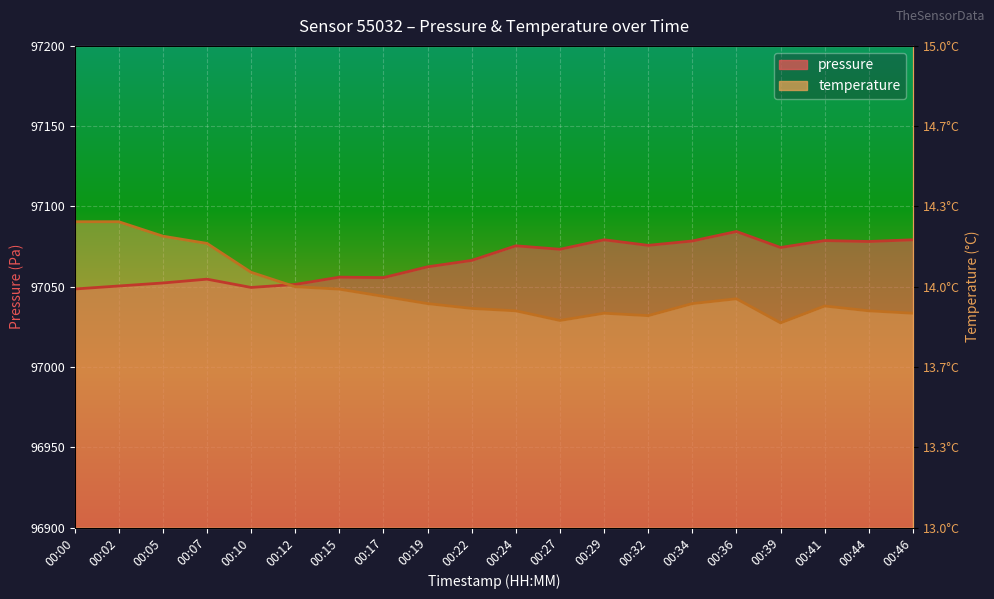

At which label does pressure reach its minimum?

00:00